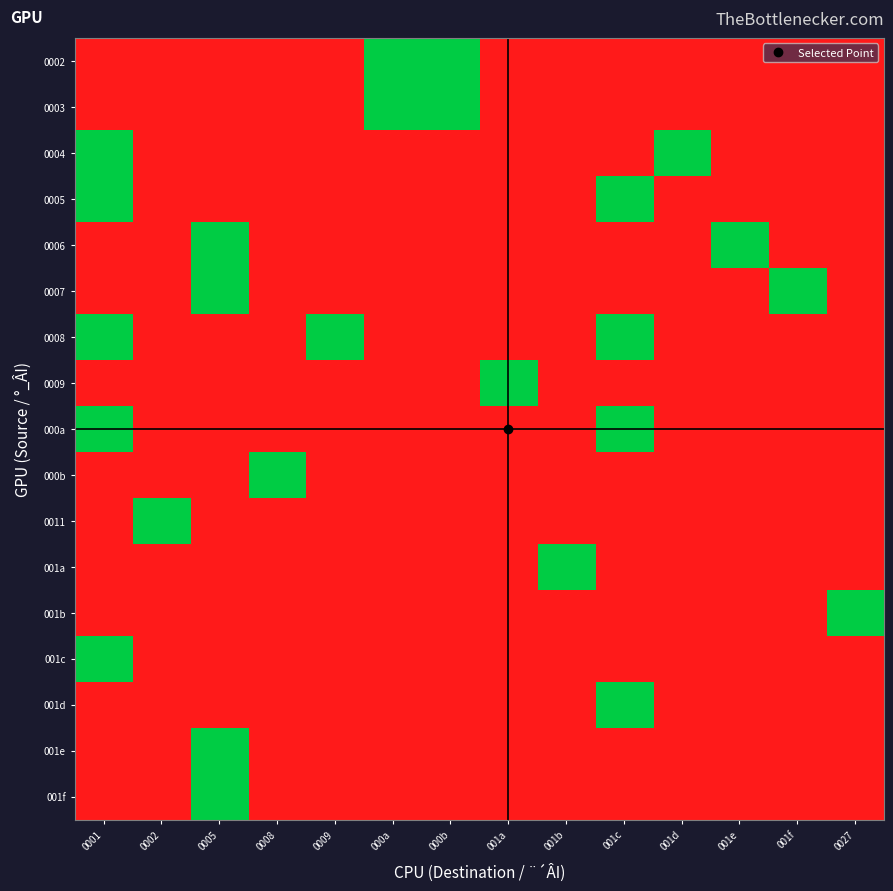

Rank the series by their maximum value, from lowest to highest.

0002, 0003, 0004, 0005, 0006, 0007, 0008, 0009, 000a, 000b, 0011, 001a, 001b, 001c, 001d, 001e, 001f